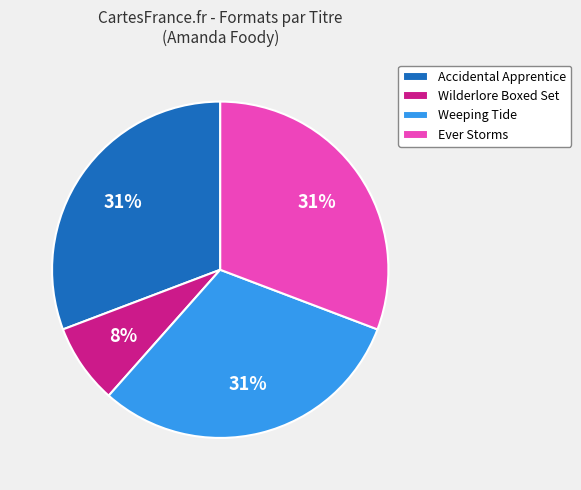

Between Wilderlore Boxed Set and Accidental Apprentice, which is larger?

Accidental Apprentice